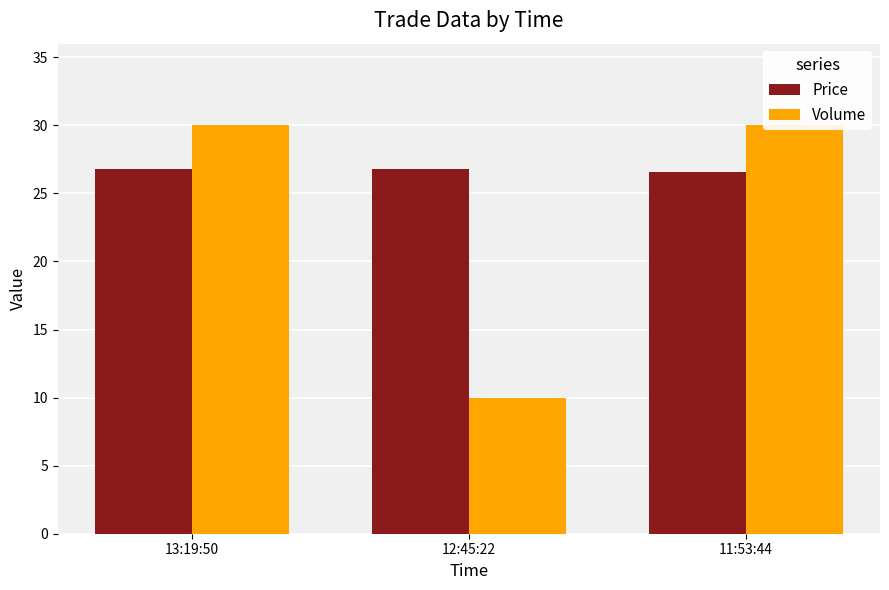

Reading left to right, what are all the values shown in this chart?

Price: 13:19:50=26.8	12:45:22=26.8	11:53:44=26.6
Volume: 13:19:50=30.0	12:45:22=10.0	11:53:44=30.0